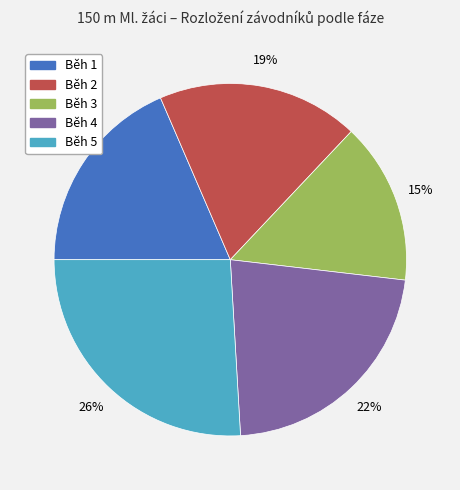

Do Běh 4 and Běh 3 together represent more than half of the pie?

No